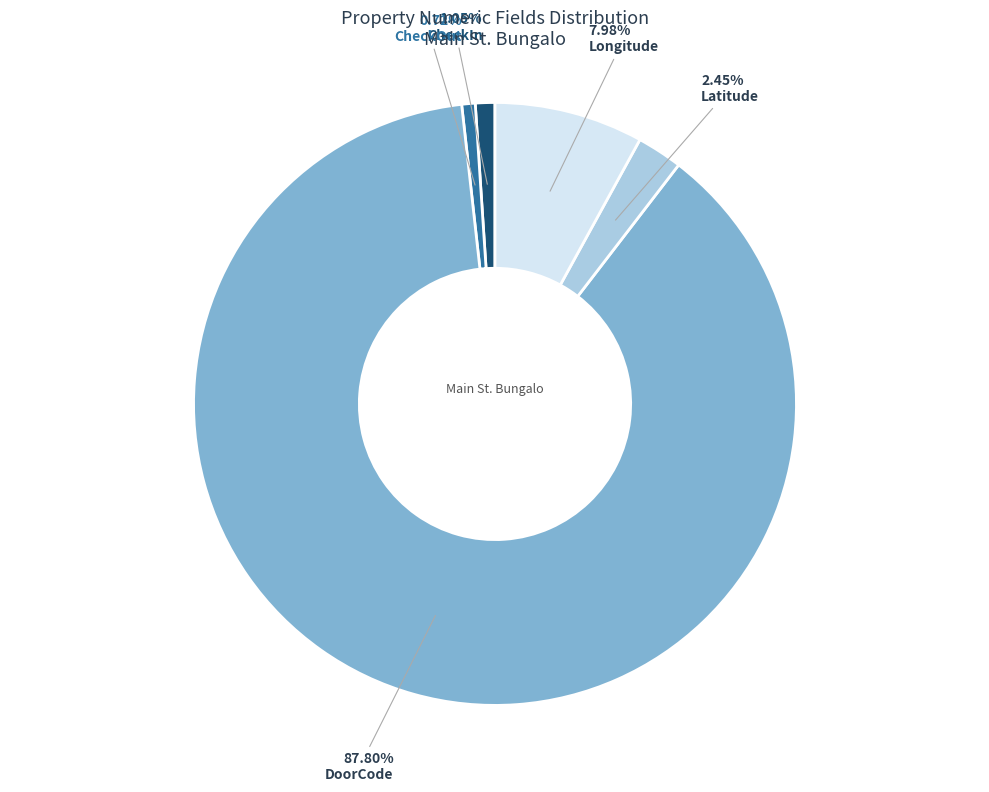

How many segments does this pie chart have?

5